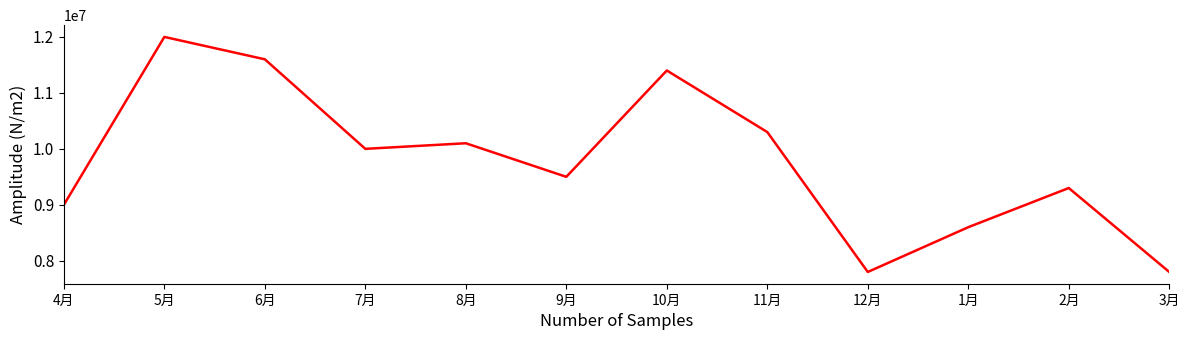

What position from the left is 11月?

8